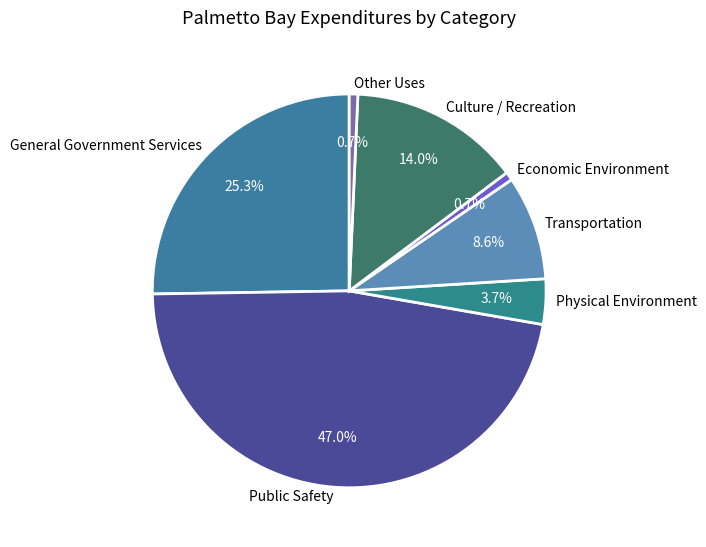

What percentage do Other Uses and General Government Services together represent?

26.0%